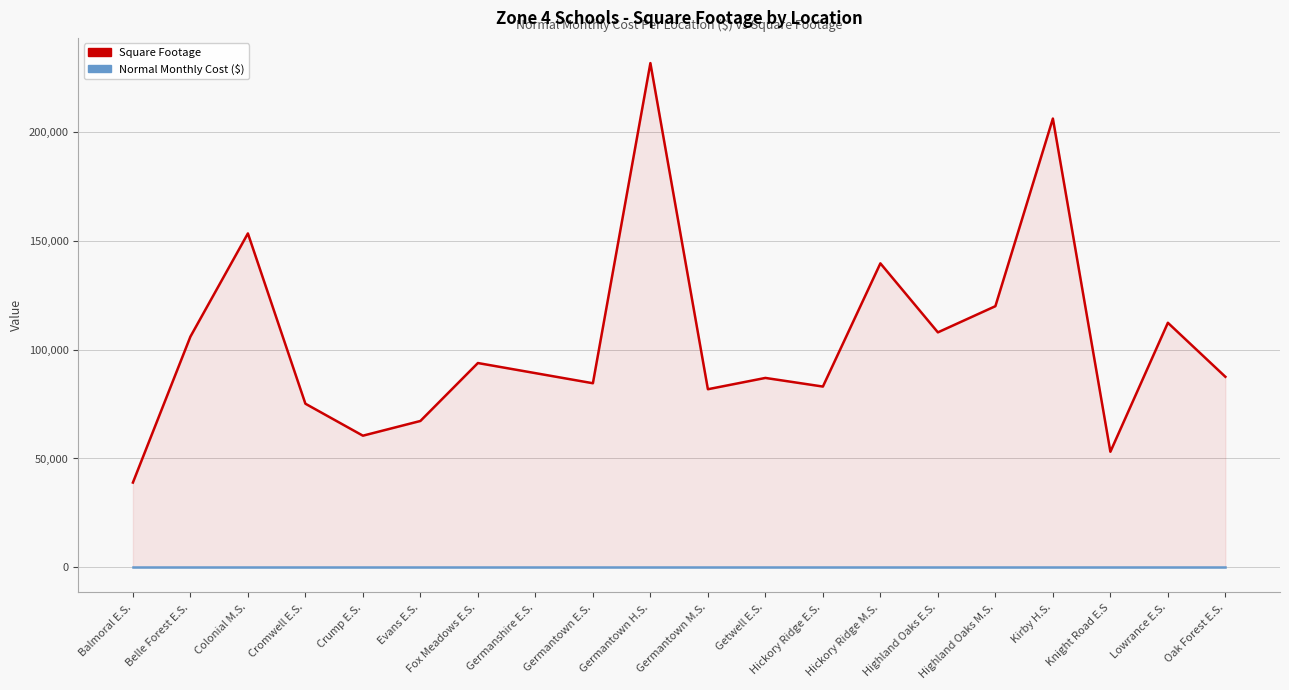

Which label corresponds to the smallest value in the chart?

Balmoral E.S.